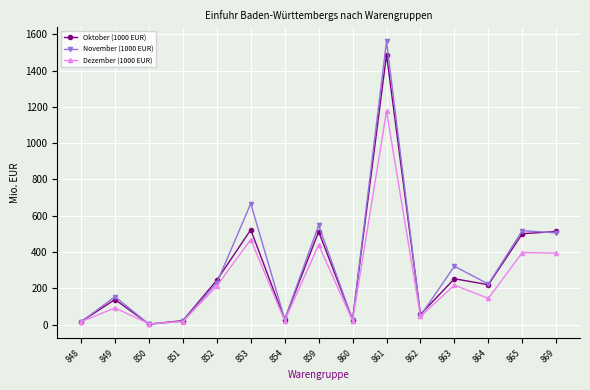

Where is Dezember (1000 EUR) nearest to the value 590?

853